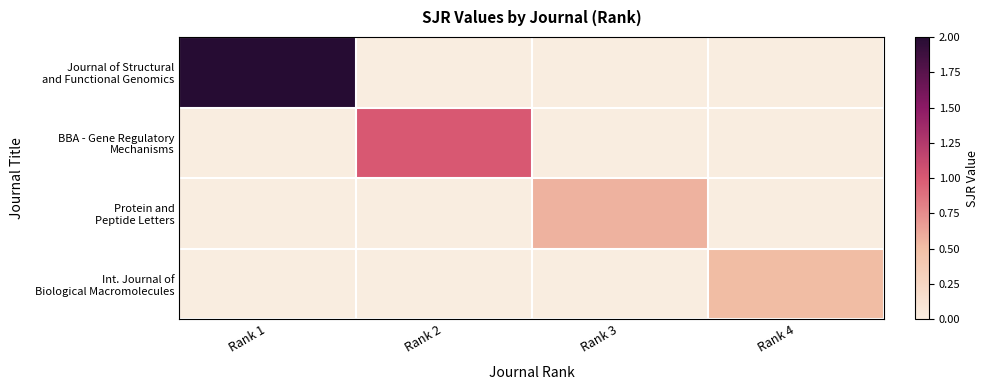

What is the difference between the highest and lowest values at Rank 4?

0.5